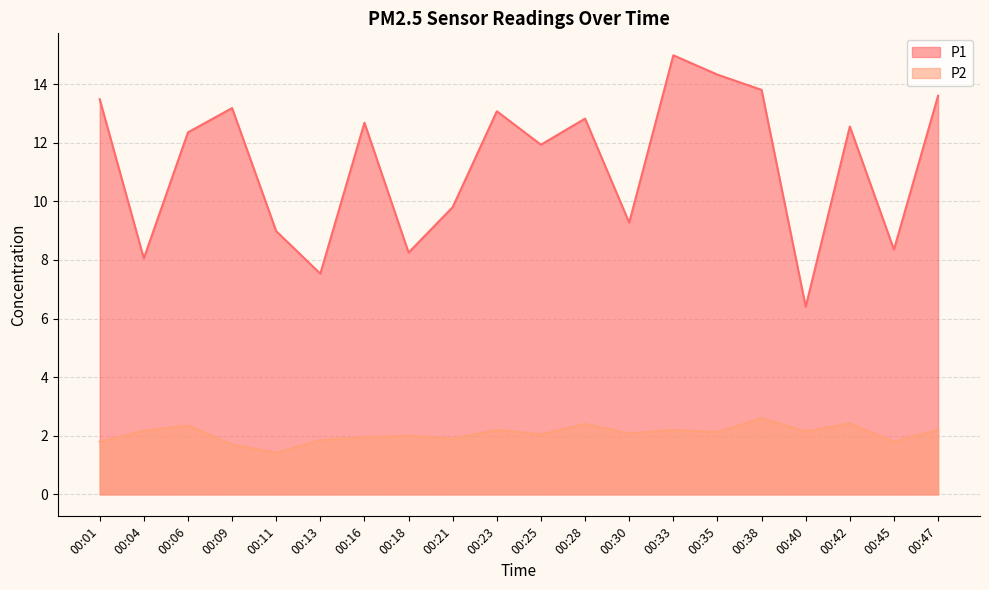

How many lines are shown in the chart?

2